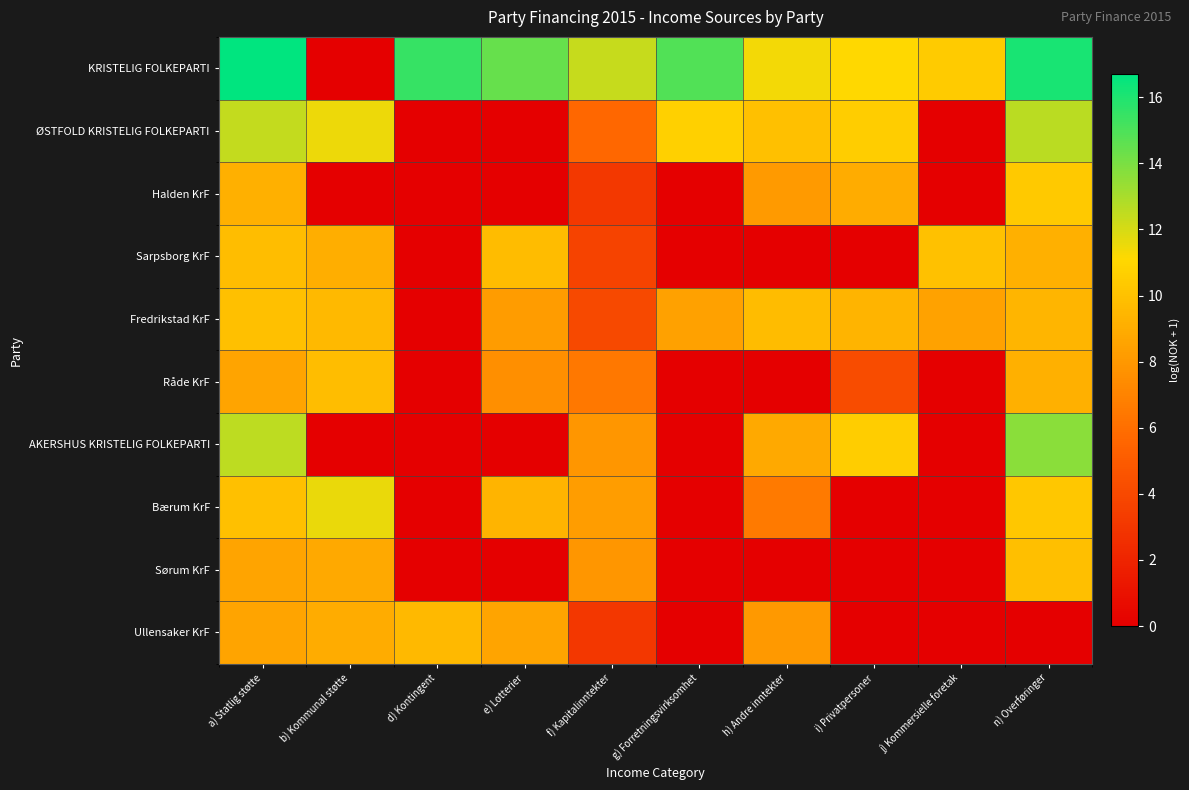

At how many categories does at least one series exceed 12?

6